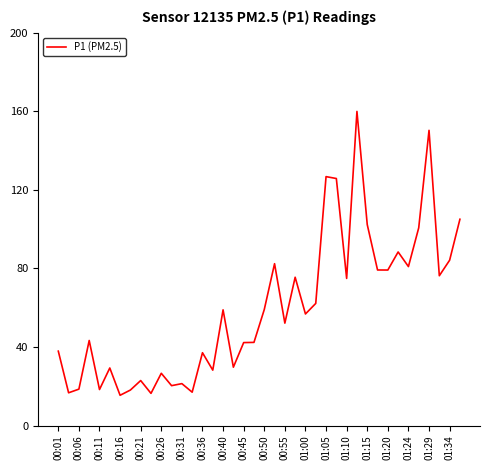

Is this an area chart (filled region under the line)?

No